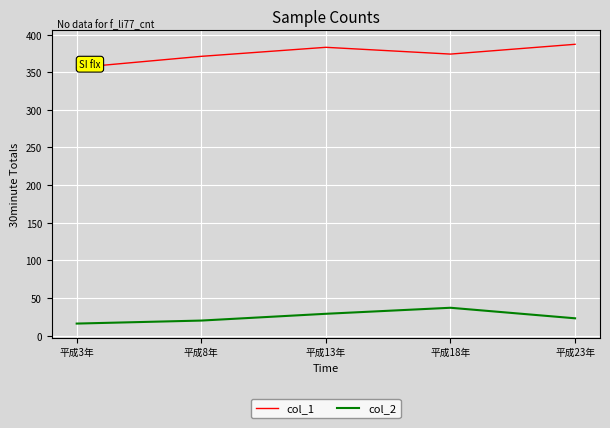

Does the chart have visible grid lines?

Yes